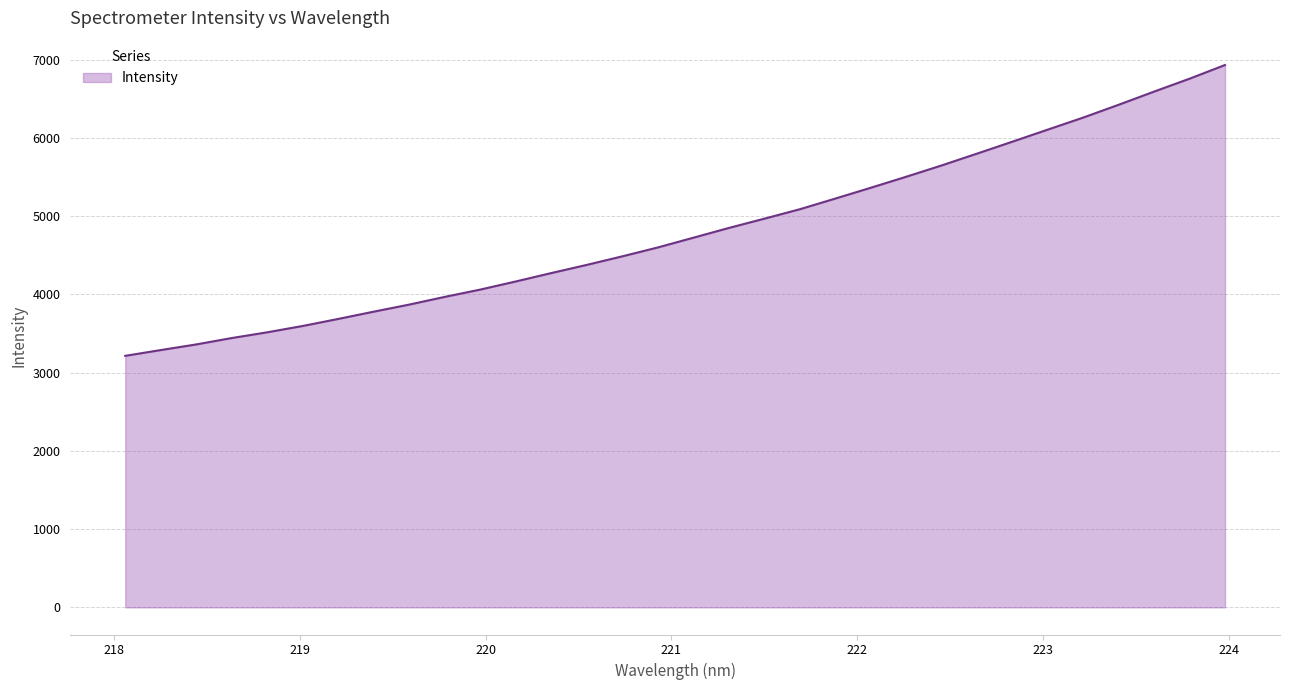

What is the difference between the maximum and minimum values?

3717.4